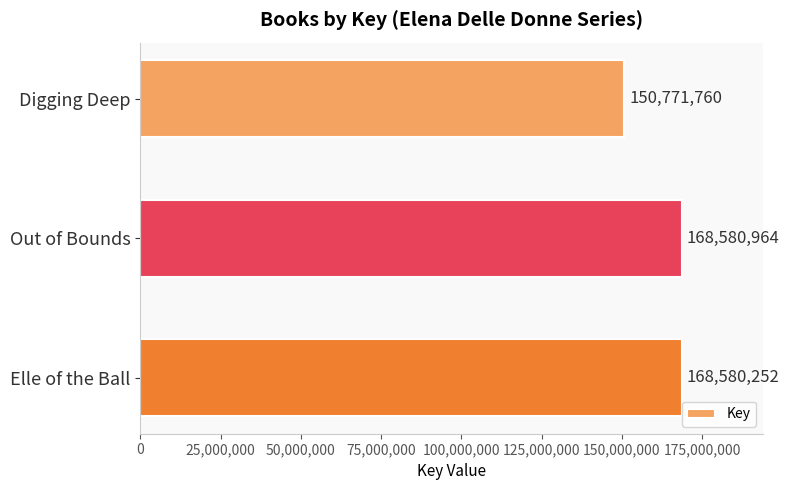

The value at Digging Deep is 150771760. True or false?

True